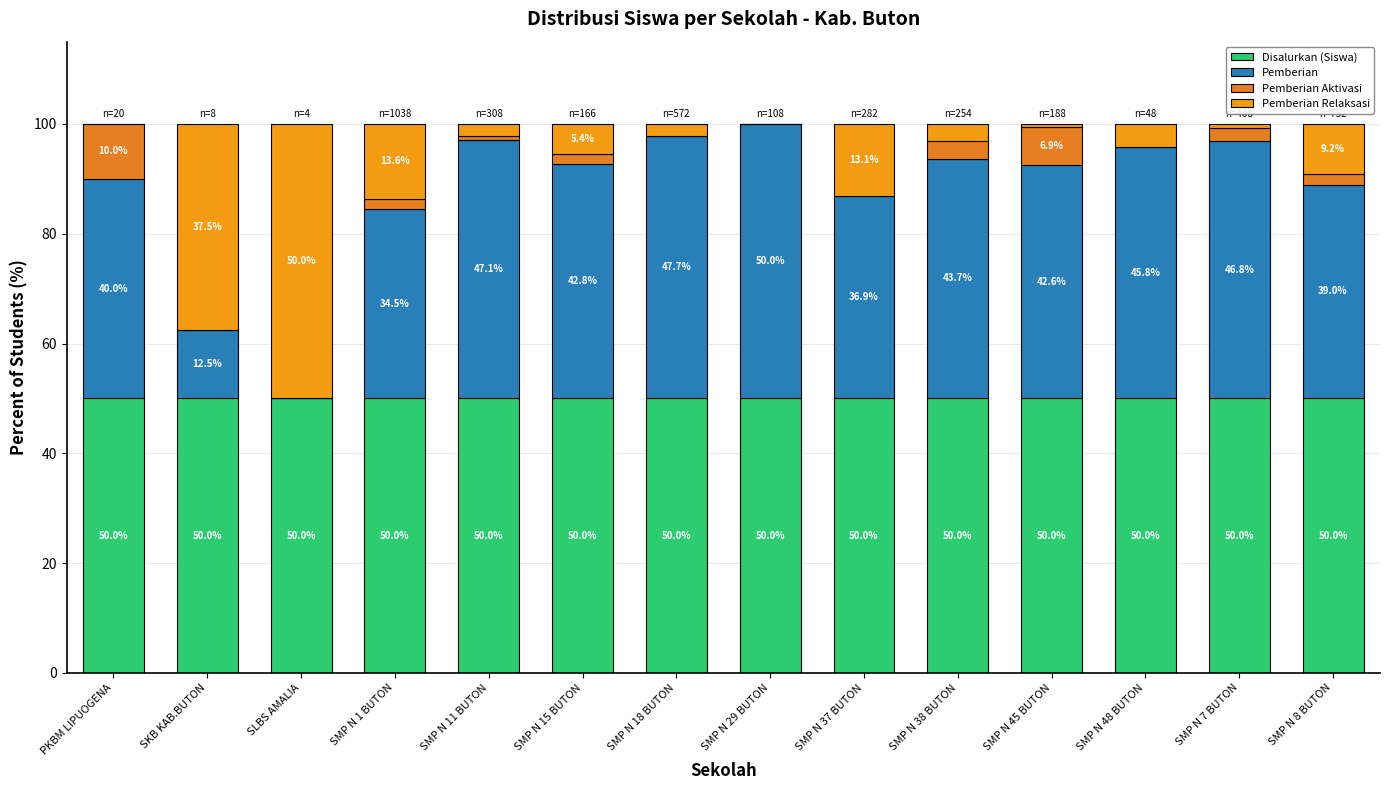

Read the Pemberian Relaksasi value at SMP N 38 BUTON.

3.1